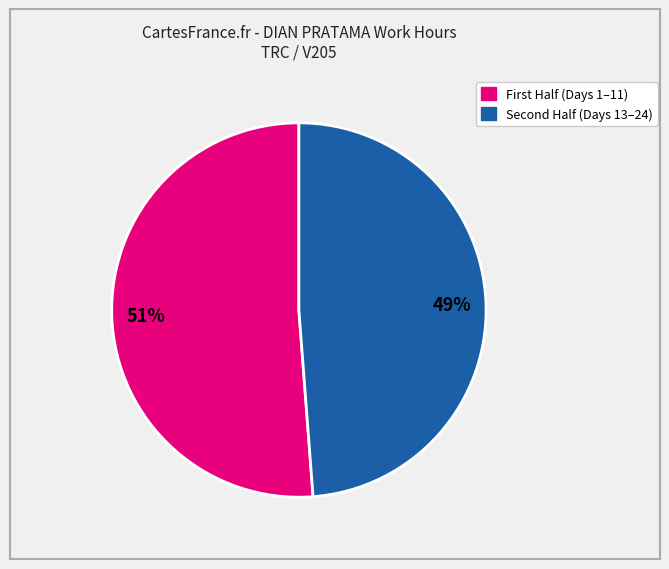

Does any single category account for the majority?

Yes